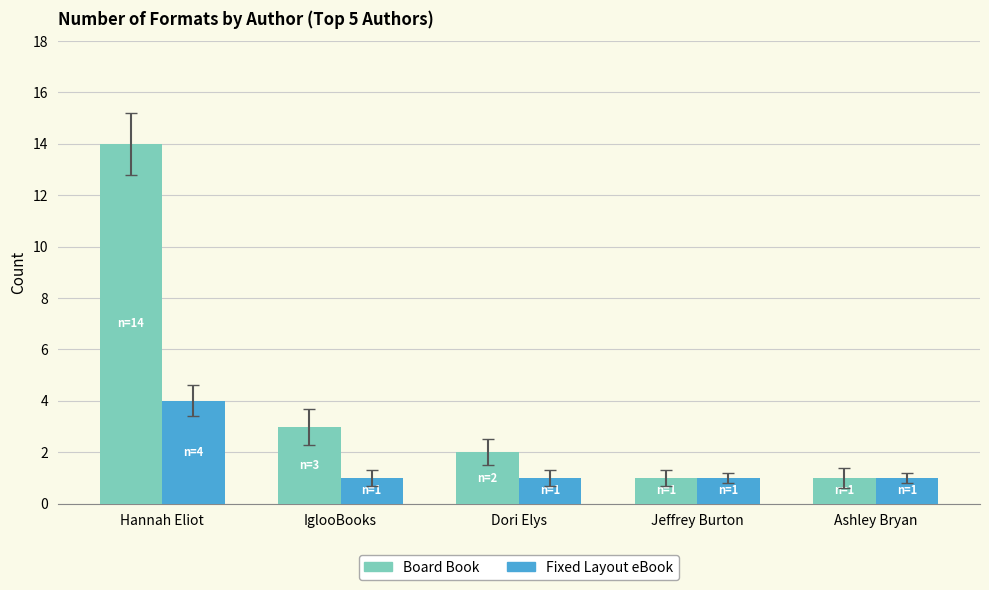

How many data points in Board Book are less than 2?

2